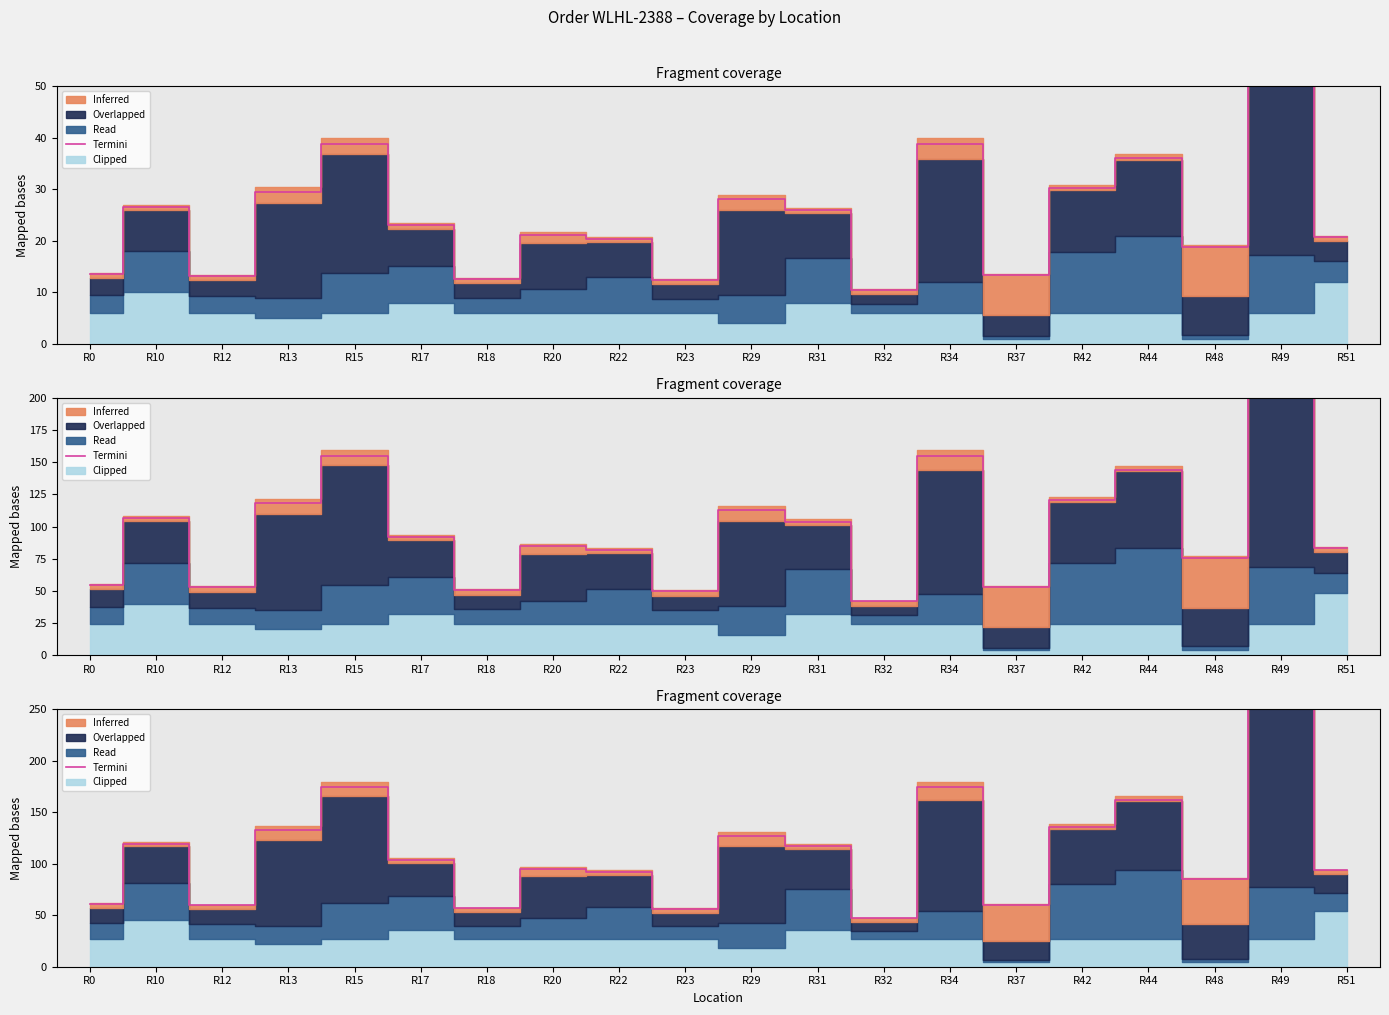

What is the greatest value displayed?

447.0